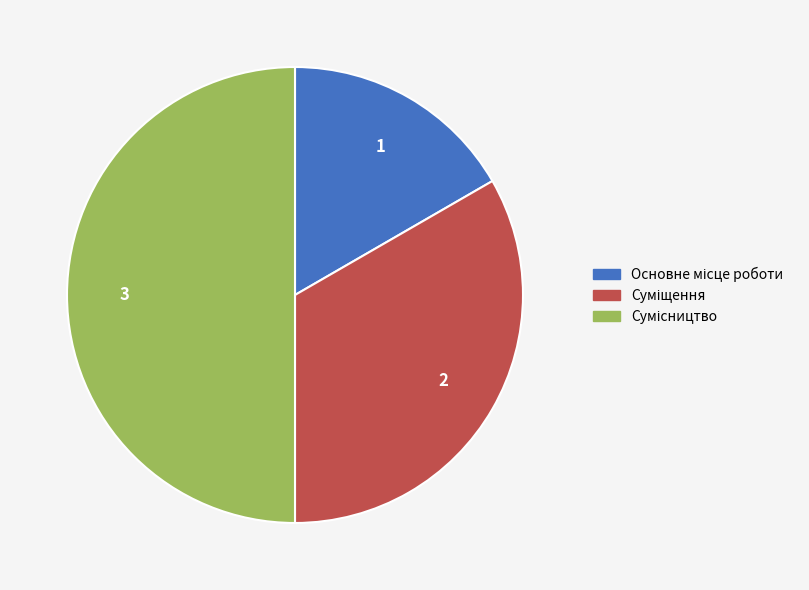

How many slices are in this pie chart?

3